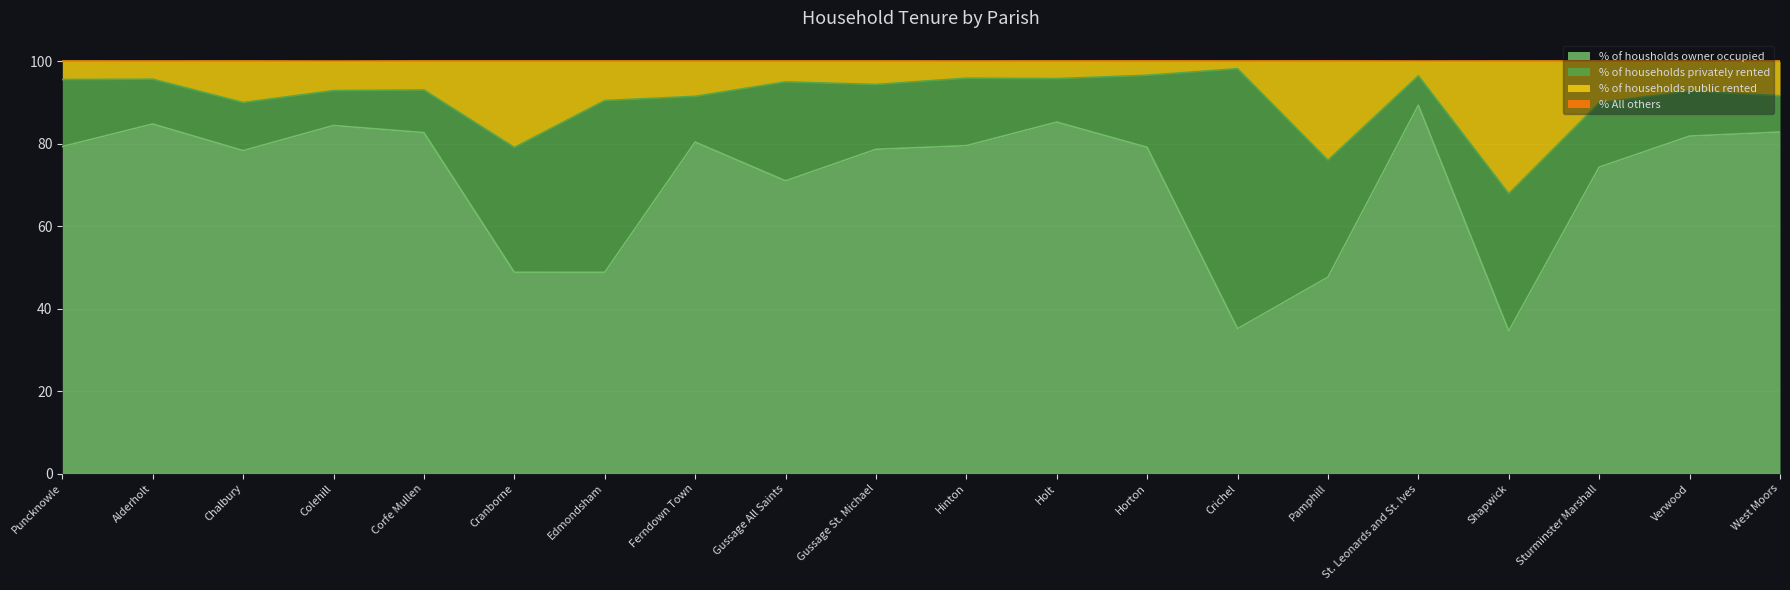

How many data points does each series have?

20